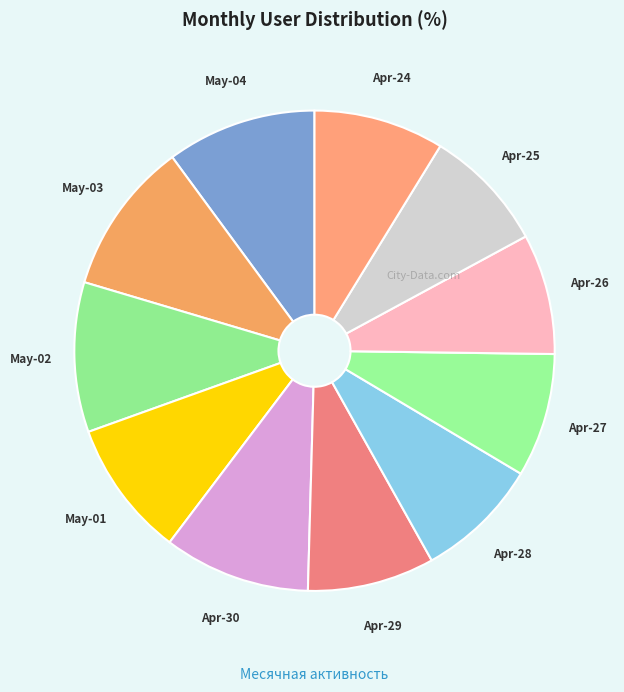

How many slices are in this pie chart?

11